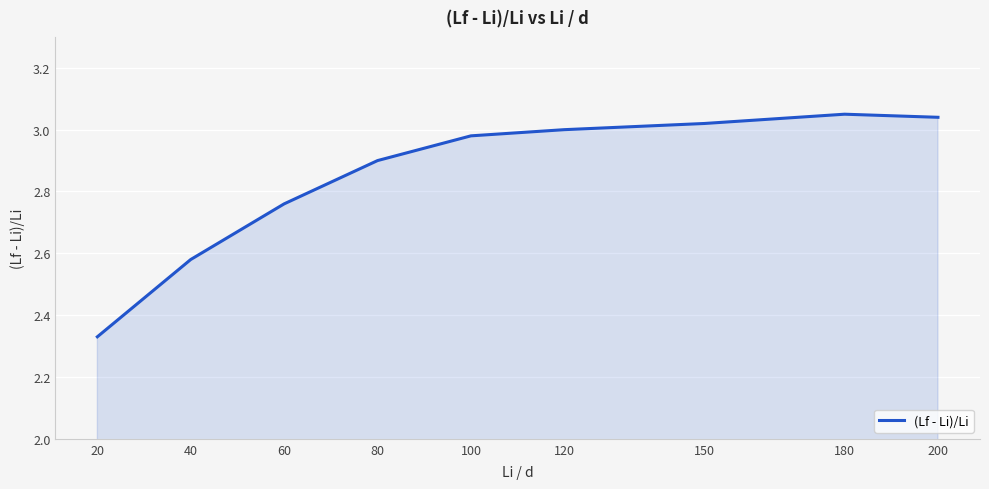

Is it true that the value at 60 is 4.4?

False